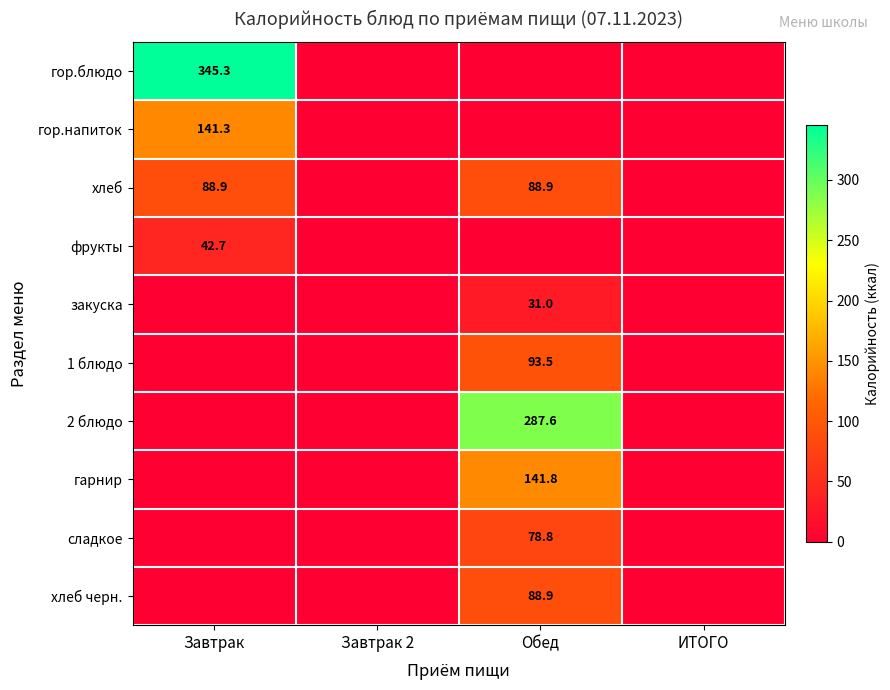

List the series in order of their peak value, lowest first.

закуска, фрукты, сладкое, хлеб, хлеб черн., 1 блюдо, гор.напиток, гарнир, 2 блюдо, гор.блюдо